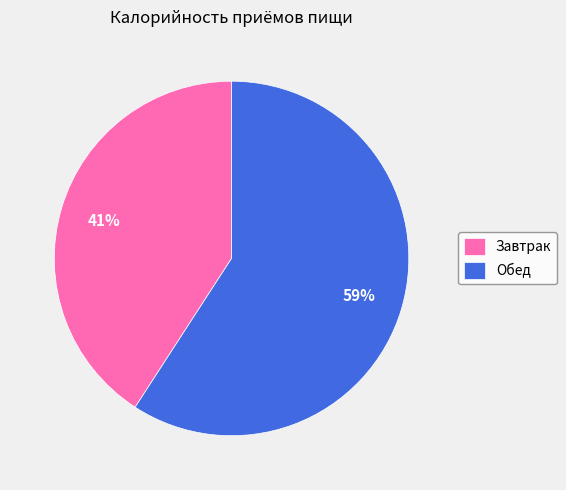

To the nearest percent, what portion does Обед represent?

59%